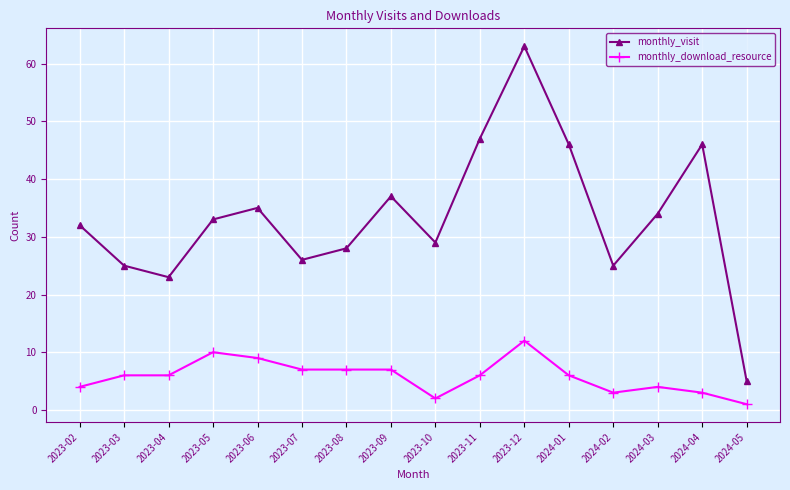

Does the chart have visible grid lines?

Yes